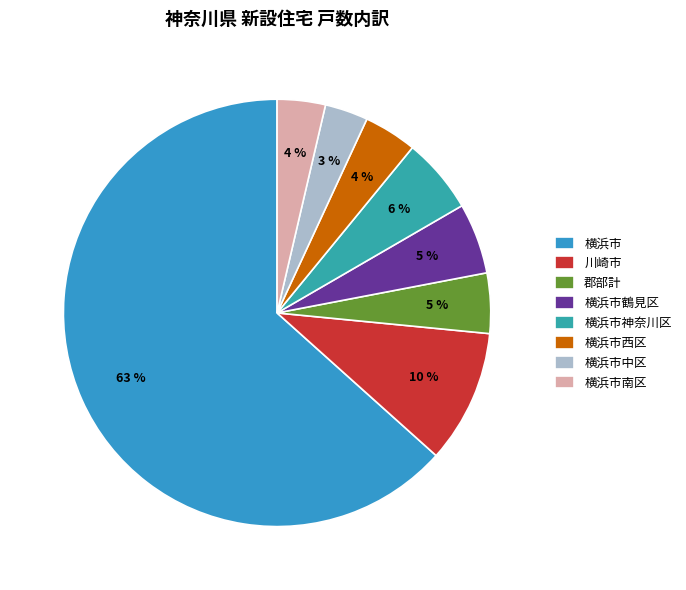

To the nearest percent, what portion does 横浜市 represent?

63%